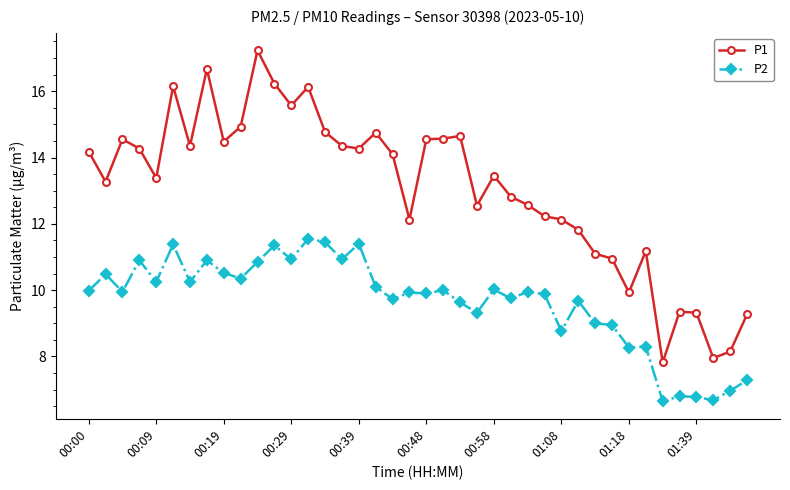

Is this an area chart (filled region under the line)?

No